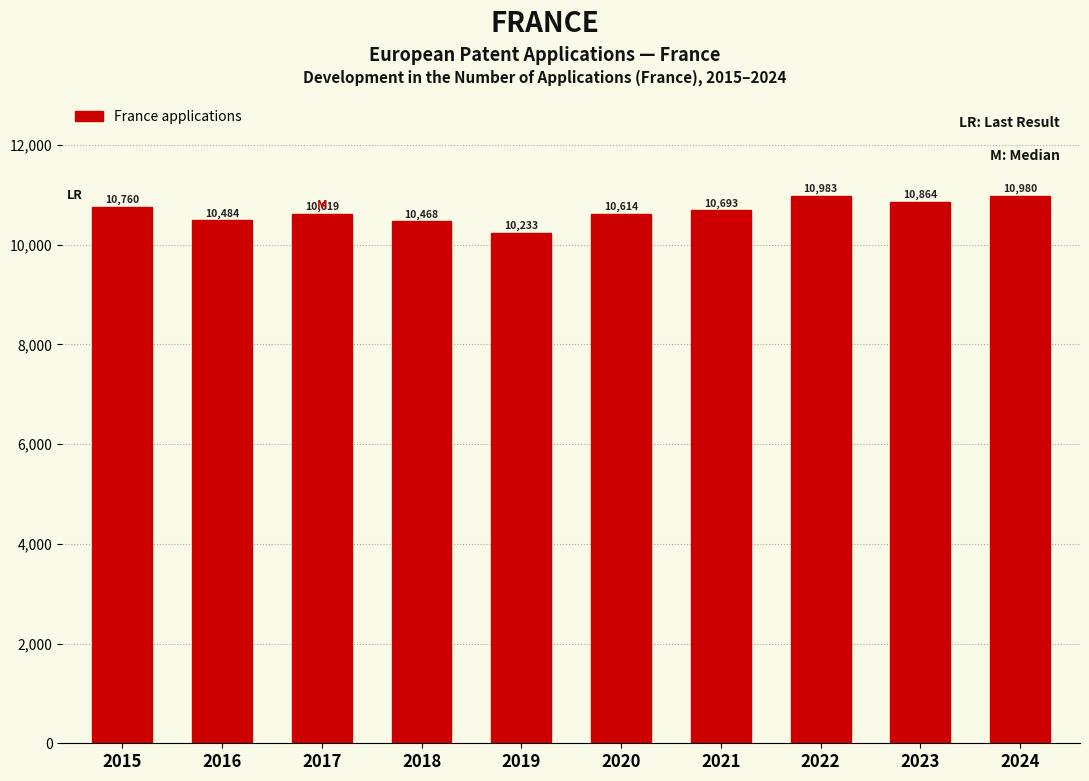

Reading right to left, what are all the values shown in this chart?

2024=10980	2023=10864	2022=10983	2021=10693	2020=10614	2019=10233	2018=10468	2017=10619	2016=10484	2015=10760